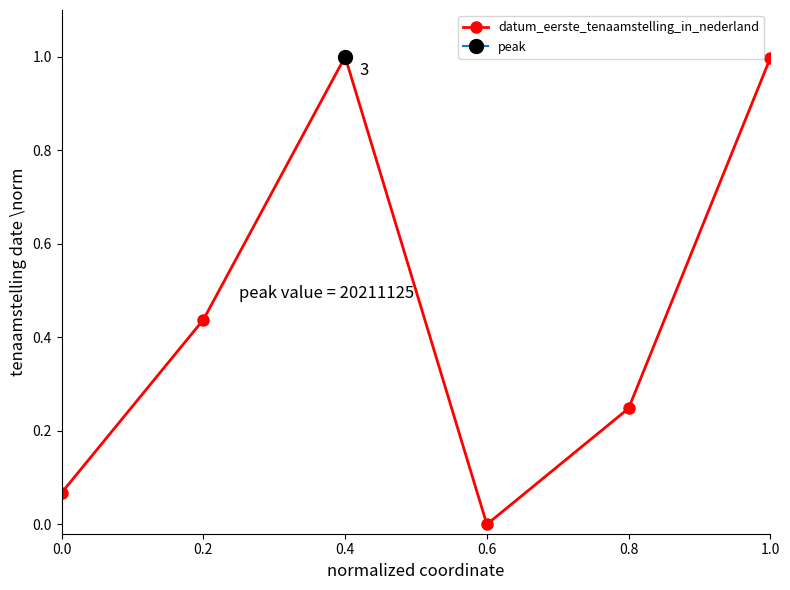

What position from the right is 0.0?

6